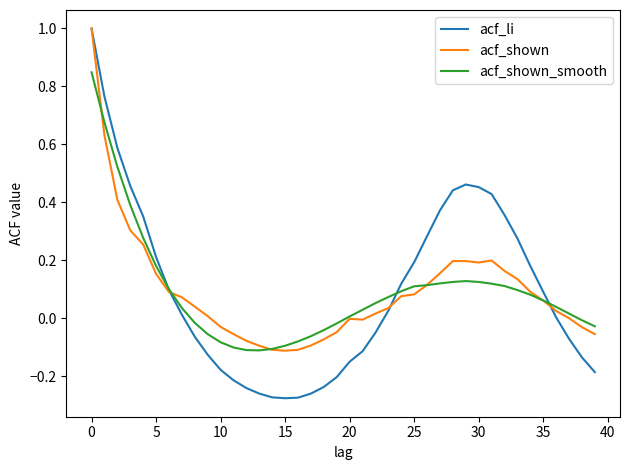

Which series has the widest spread of values?

acf_li